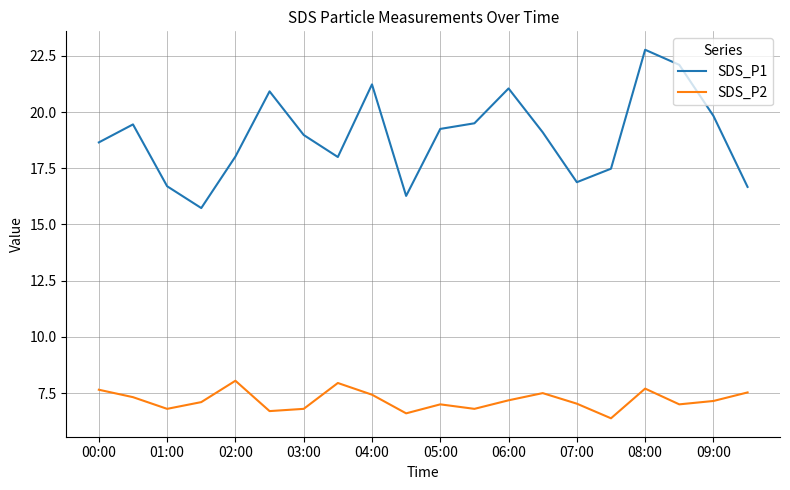

What is the minimum value for SDS_P1?

15.7